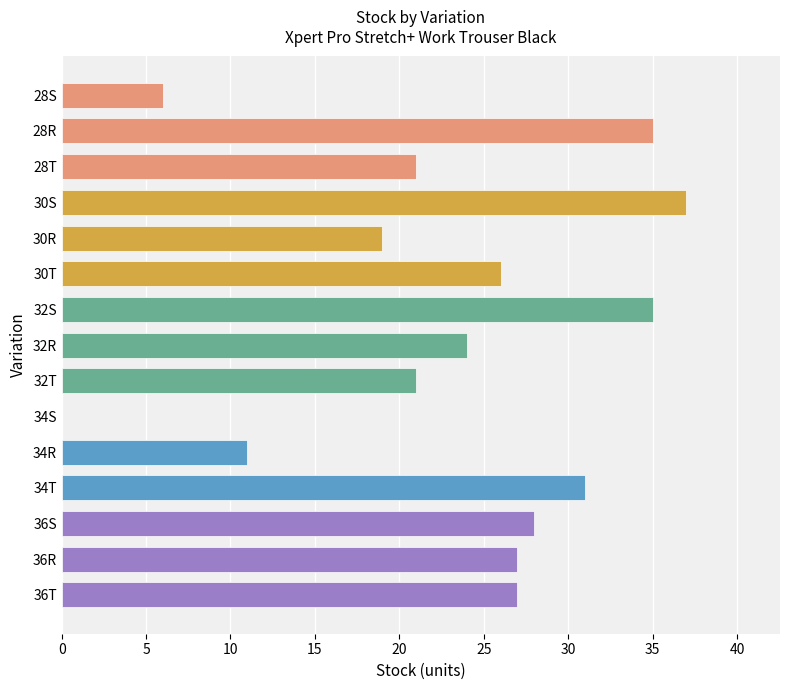

The chart shows a value of 35 at 32S. True or false?

True